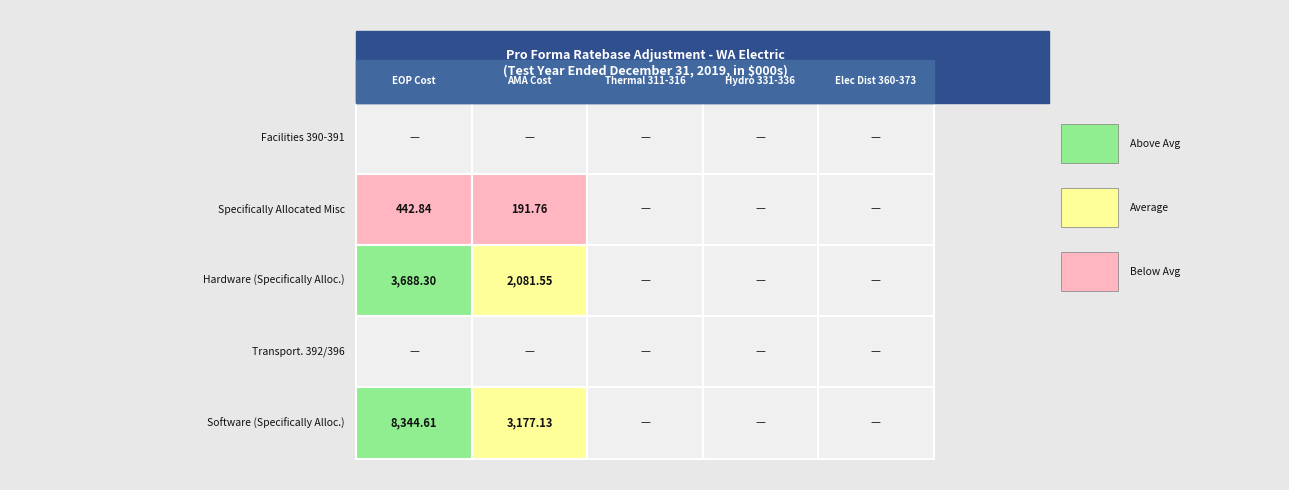

The value of Software at 2 is 0.0. True or false?

True